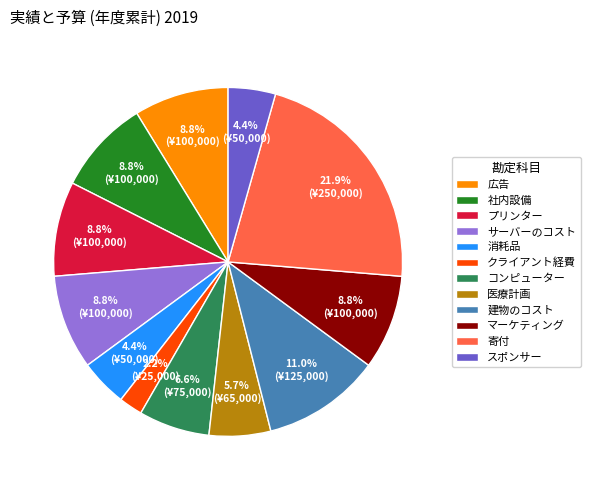

Which slice is the largest?

寄付